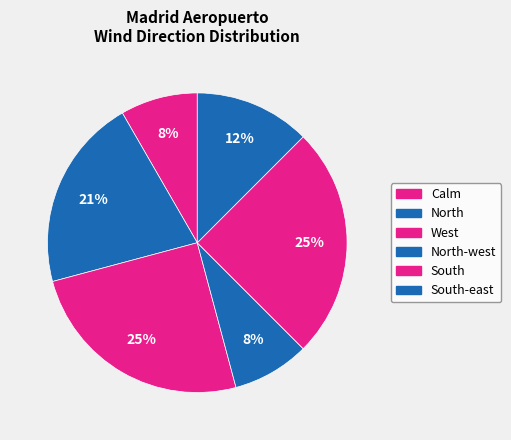

Count the number of slices in the pie.

6